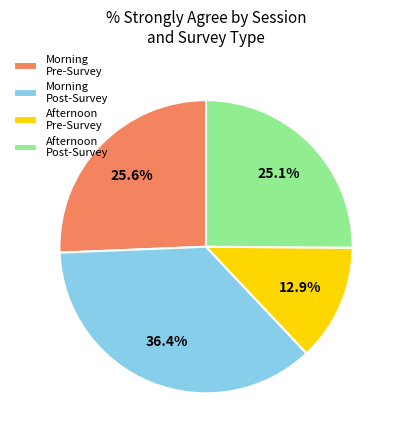

Combined, do Afternoon Pre-Survey and Morning Post-Survey account for over 50%?

No